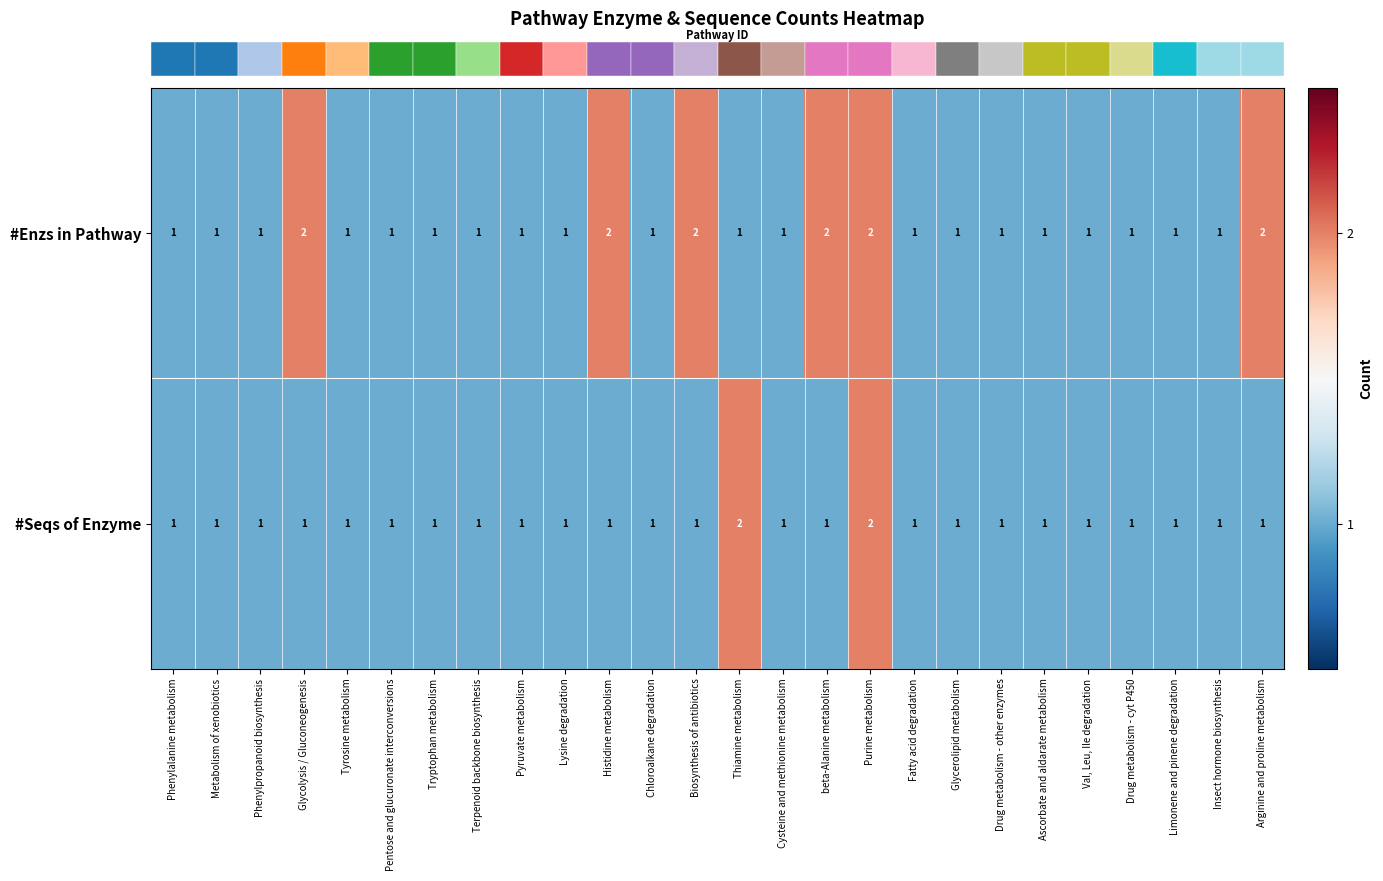

Rank the series by their average value, from lowest to highest.

#Seqs of Enzyme, #Enzs in Pathway